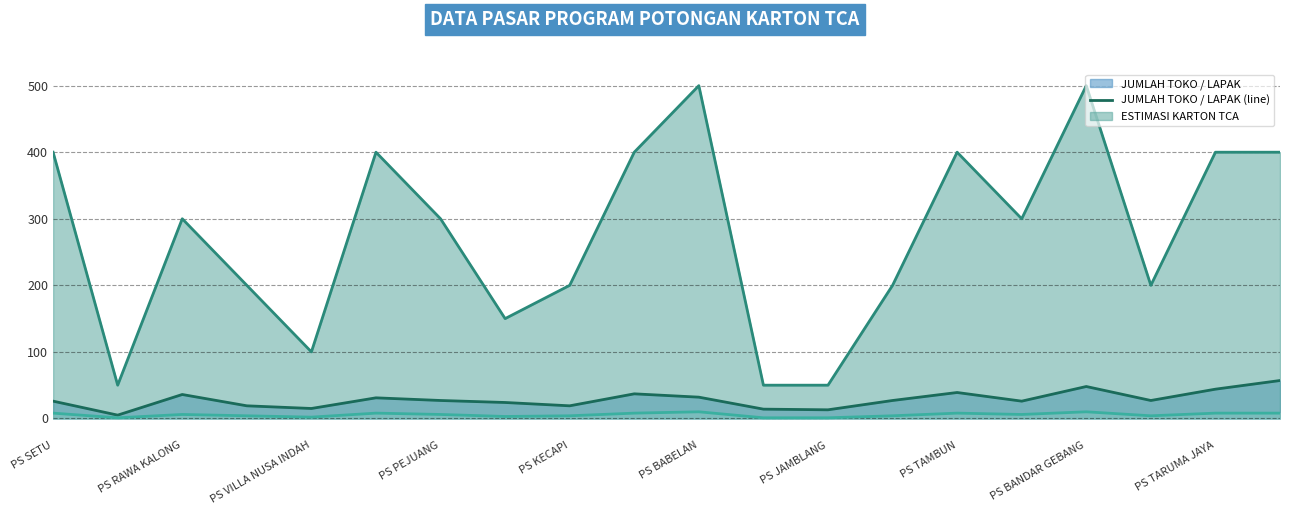

What is the greatest value displayed?

500